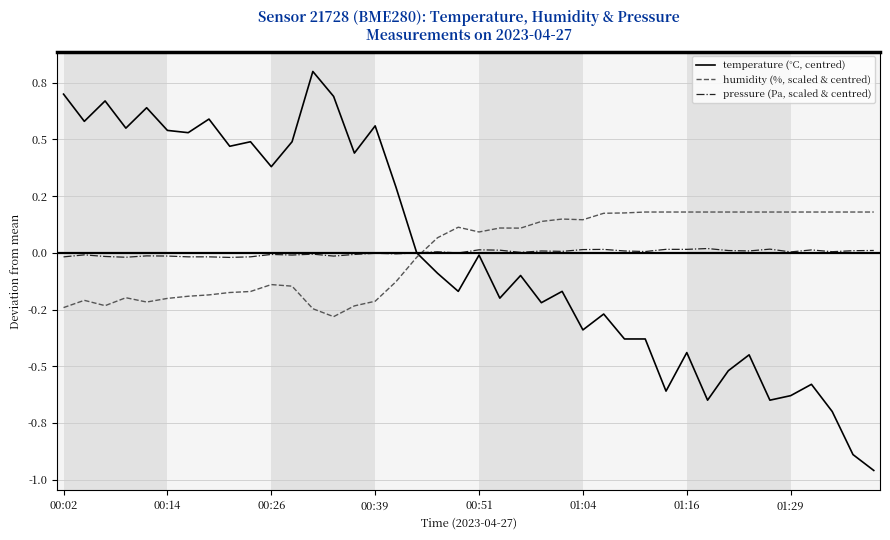

Where is temperature (°C, centred) nearest to the value 0?

17